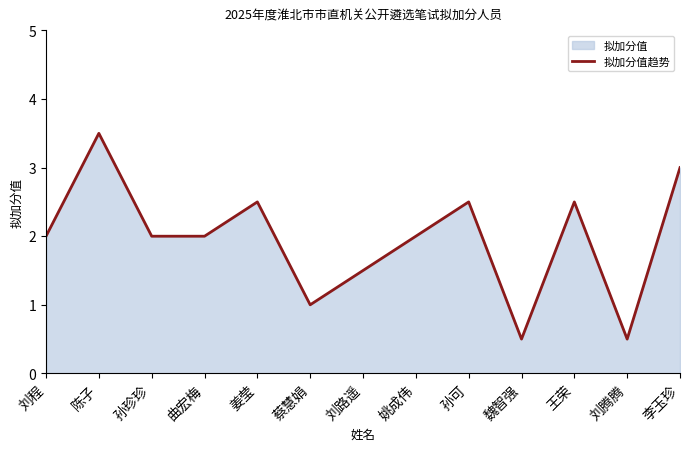

What position from the right is 蔡慧娟?

8